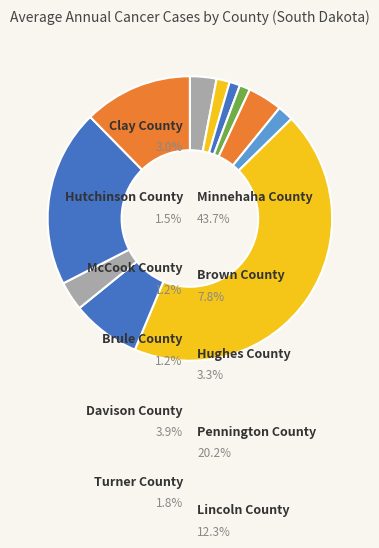

How many segments does this pie chart have?

11